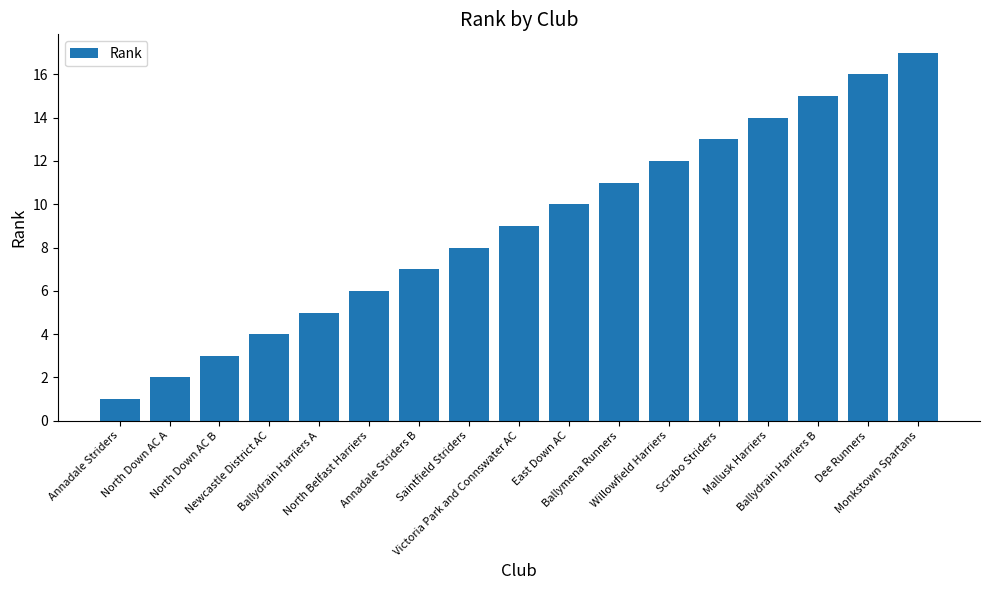

What is the ratio of the value at Ballydrain Harriers A to the value at Annadale Striders B?

0.7